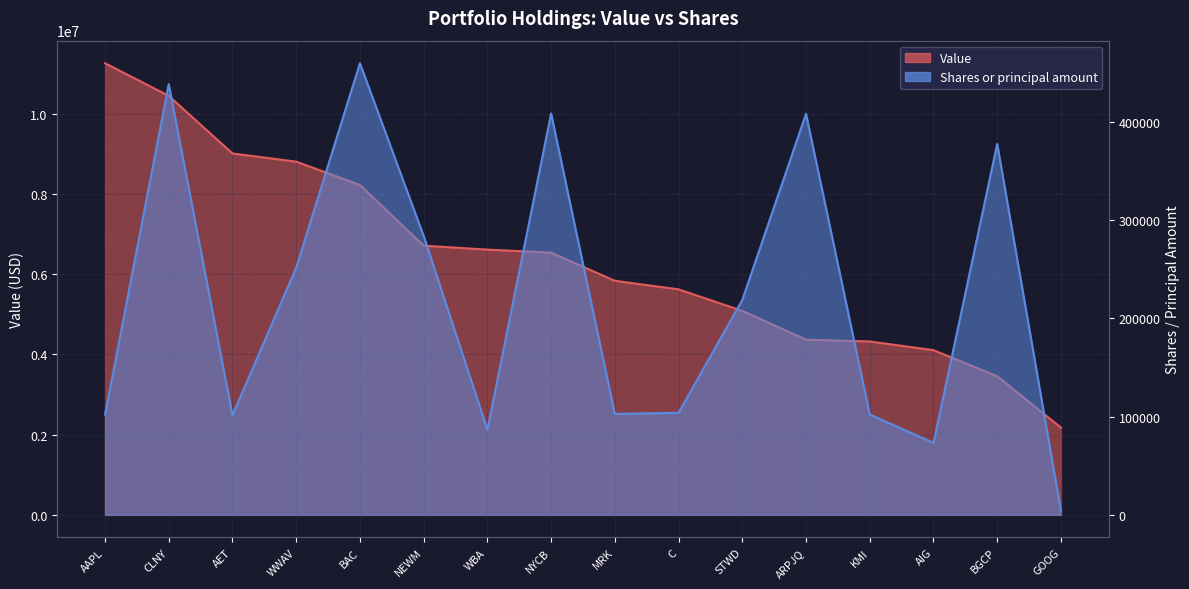

Rank the categories by Value value from highest to lowest.

AAPL, CLNY, AET, WWAV, BAC, NEWM, WBA, NYCB, MRK, C, STWD, ARPJQ, KMI, AIG, BGCP, GOOG